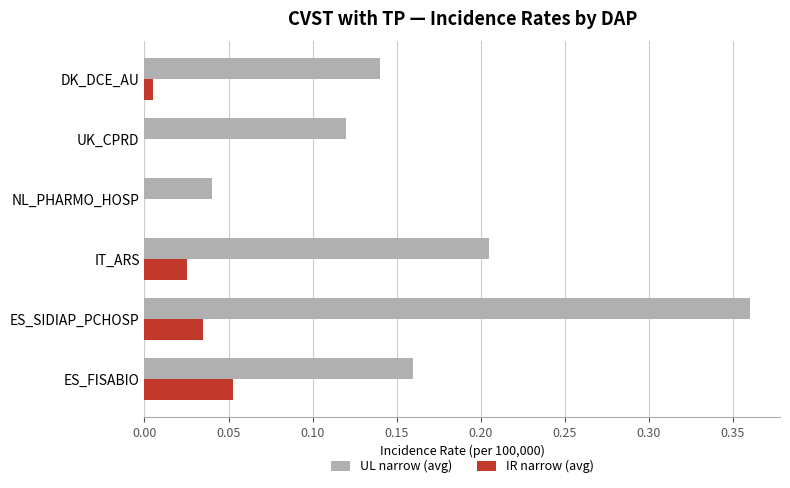

Is it true that UL narrow (avg) equals 0.1 at IT_ARS?

False